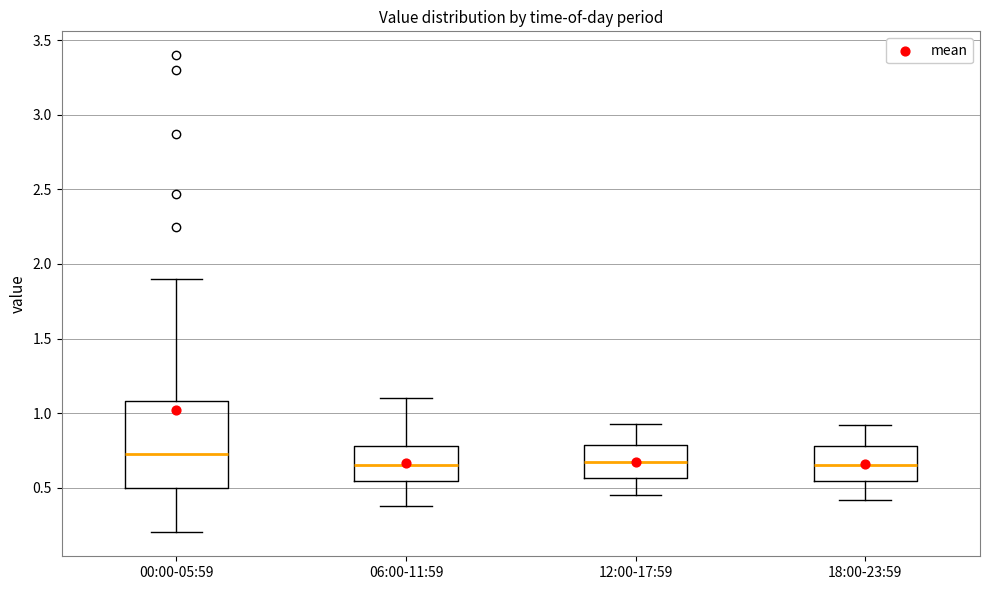

Which box is the tallest, from its lower edge to its upper edge?

00:00-05:59